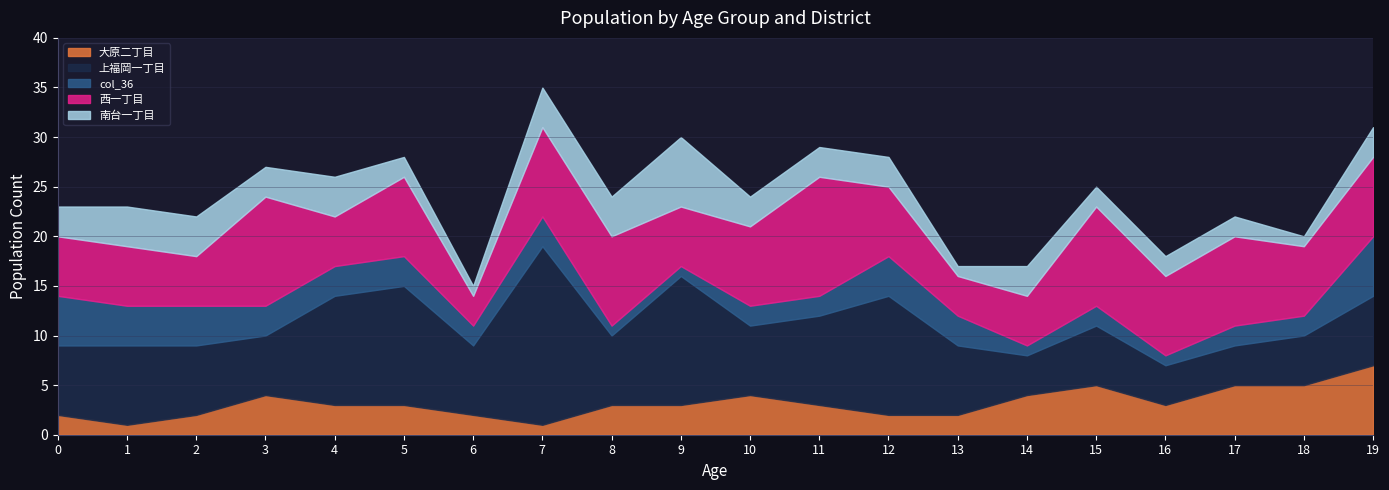

List the series in order of their peak value, lowest first.

col_36, 大原二丁目, 南台一丁目, 西一丁目, 上福岡一丁目